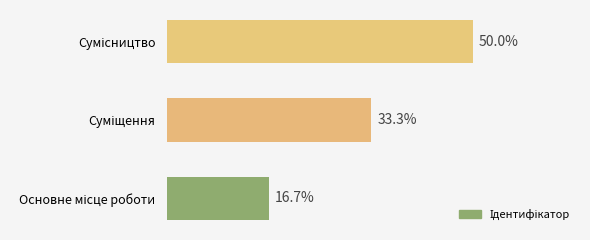

Rank the categories by value from lowest to highest.

Основне місце роботи, Суміщення, Сумісництво